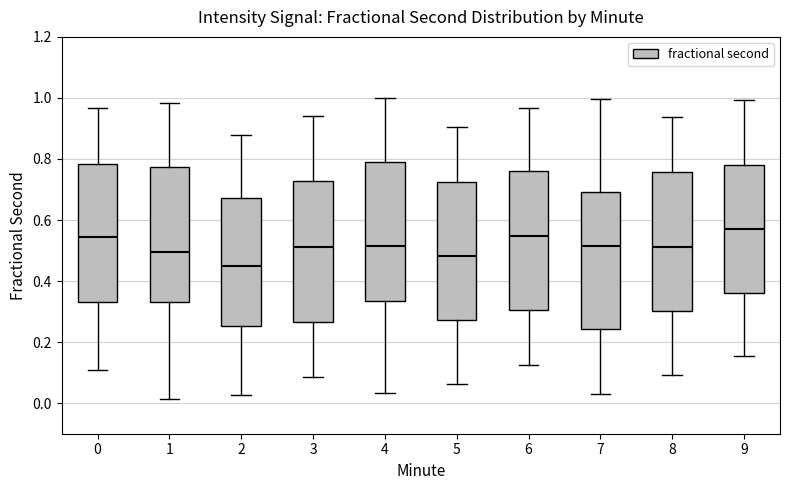

Reading left to right, transcribe this box plot: for each box, give where its median line is, the range the box spans, and where its two whiskers end, as read against the y-axis. The values are not printed on the chart, so give them approximately, as read against the axis.

0: median 0.54, box 0.34 to 0.78, whiskers 0.10 to 0.96
1: median 0.50, box 0.34 to 0.78, whiskers 0.02 to 0.98
2: median 0.46, box 0.26 to 0.68, whiskers 0.02 to 0.88
3: median 0.52, box 0.26 to 0.72, whiskers 0.08 to 0.94
4: median 0.52, box 0.34 to 0.80, whiskers 0.04 to 1.00
5: median 0.48, box 0.28 to 0.72, whiskers 0.06 to 0.90
6: median 0.54, box 0.30 to 0.76, whiskers 0.12 to 0.96
7: median 0.52, box 0.24 to 0.70, whiskers 0.04 to 1.00
8: median 0.52, box 0.30 to 0.76, whiskers 0.10 to 0.94
9: median 0.58, box 0.36 to 0.78, whiskers 0.16 to 1.00